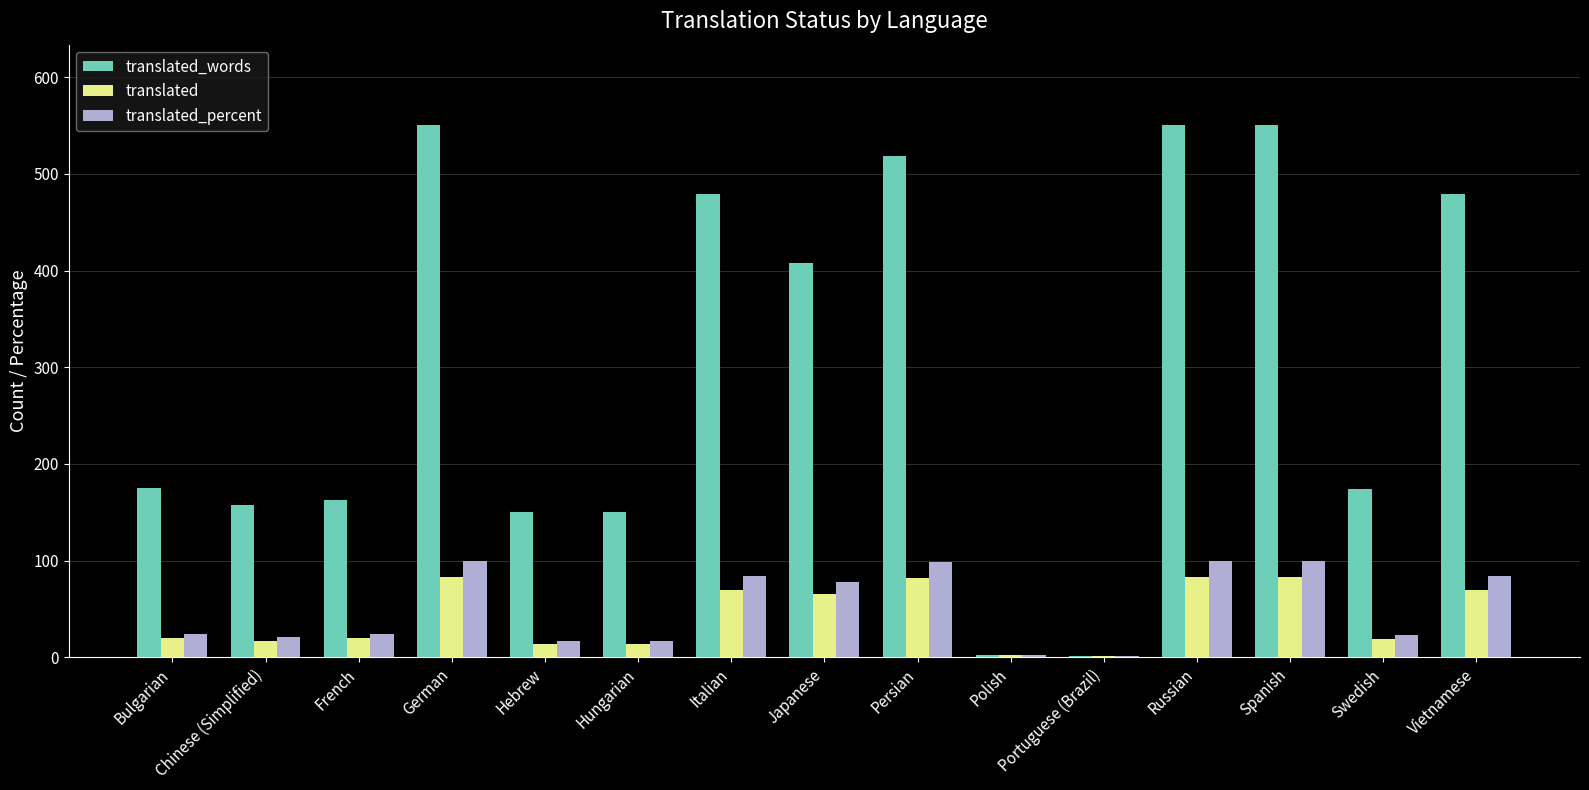

What is the highest value of the translated series?

83.0